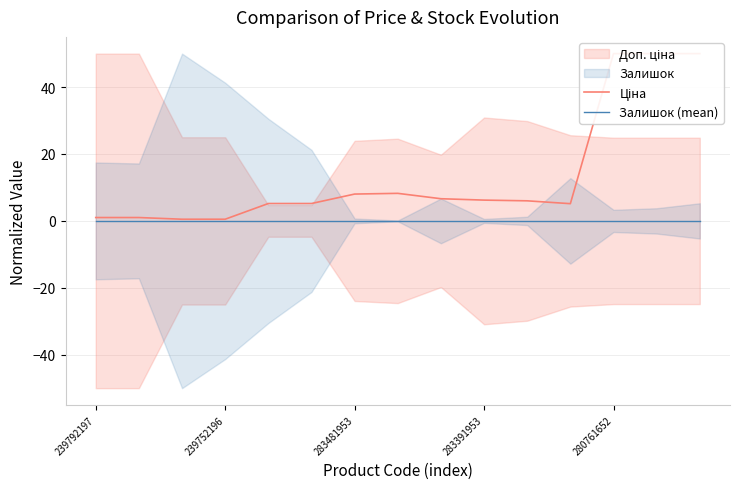

Is this an area chart (filled region under the line)?

No